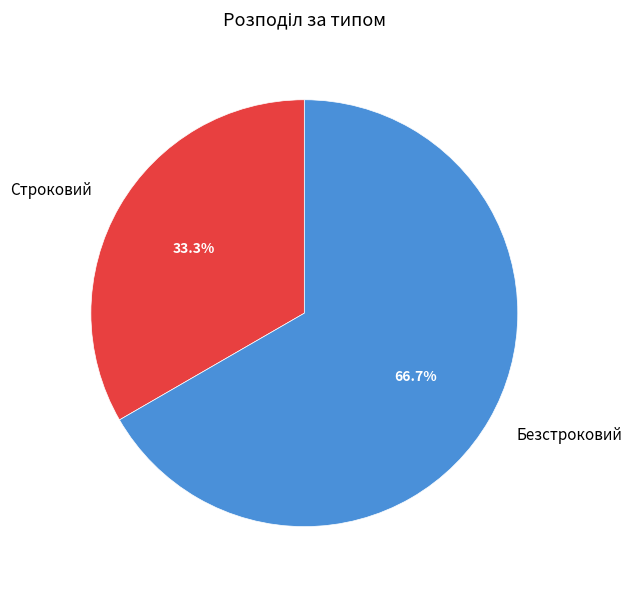

Which category has the smallest portion of the pie?

Строковий